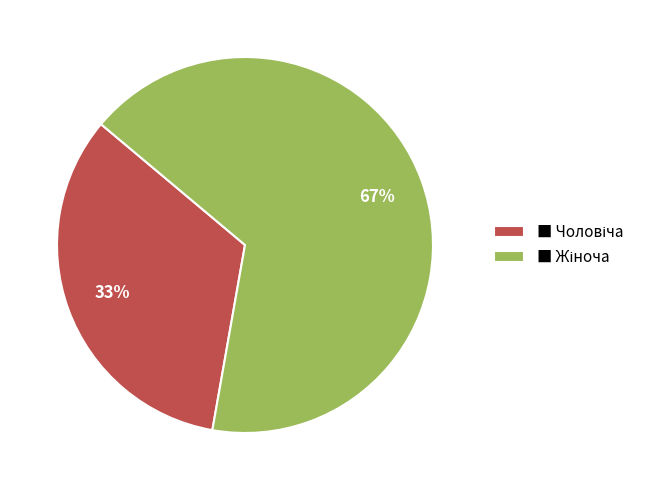

Is there any slice that represents more than half of the pie?

Yes